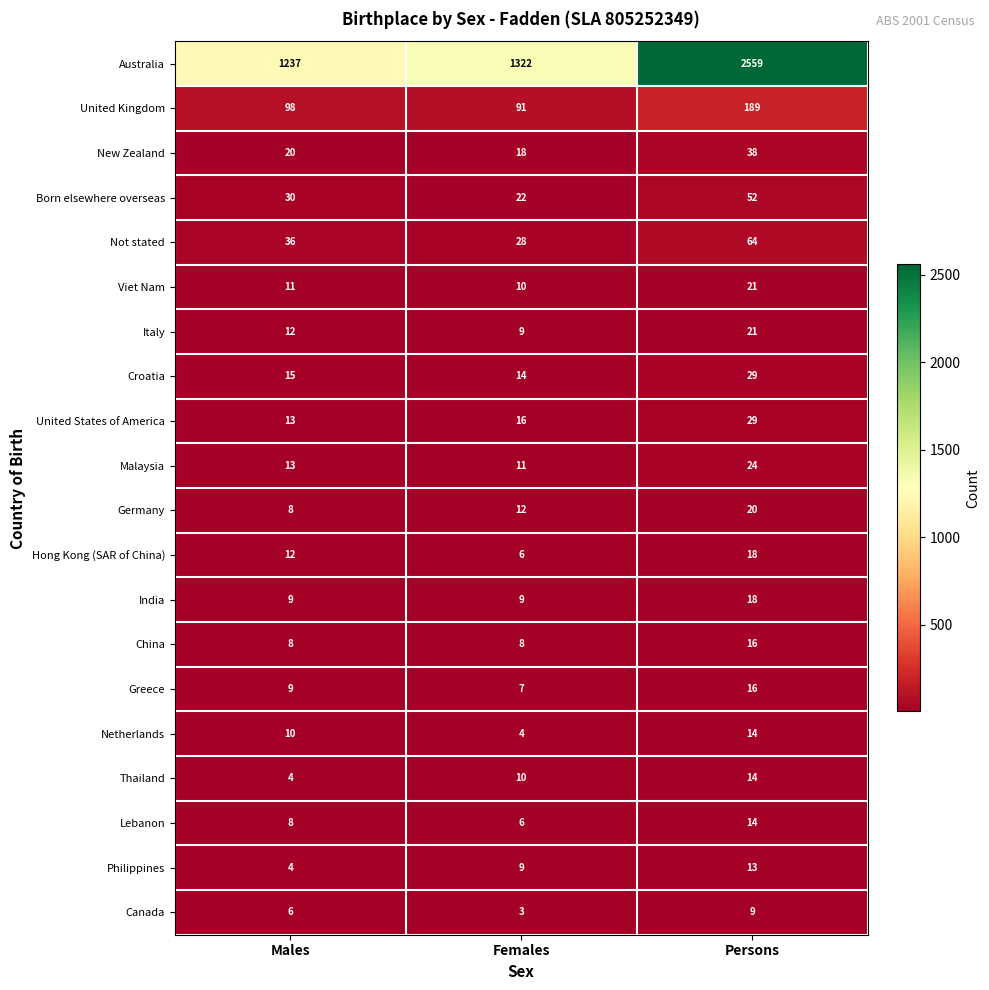

True or false: Canada has a value of 3 at Females.

True